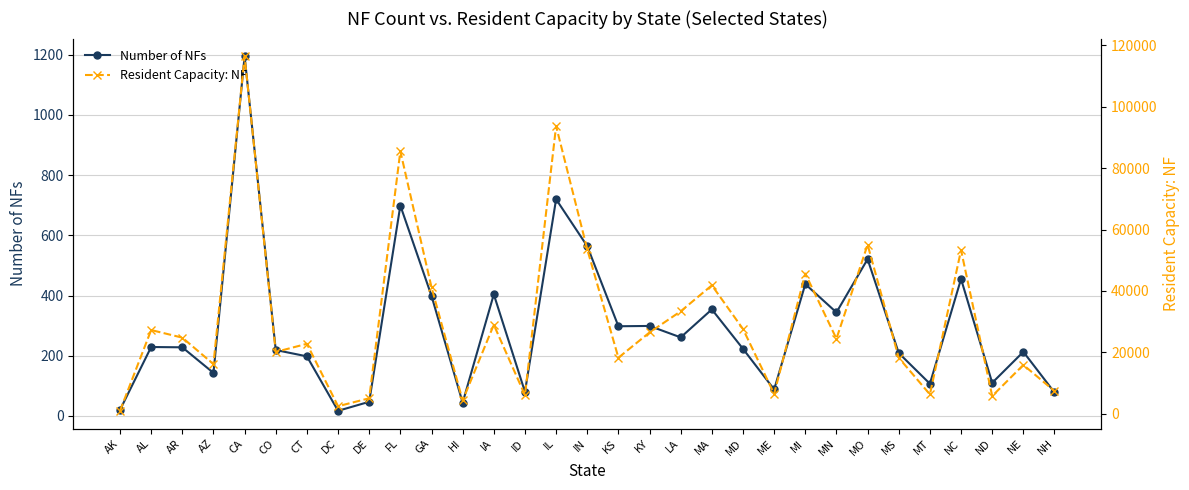

How many categories are shown in the chart?

31